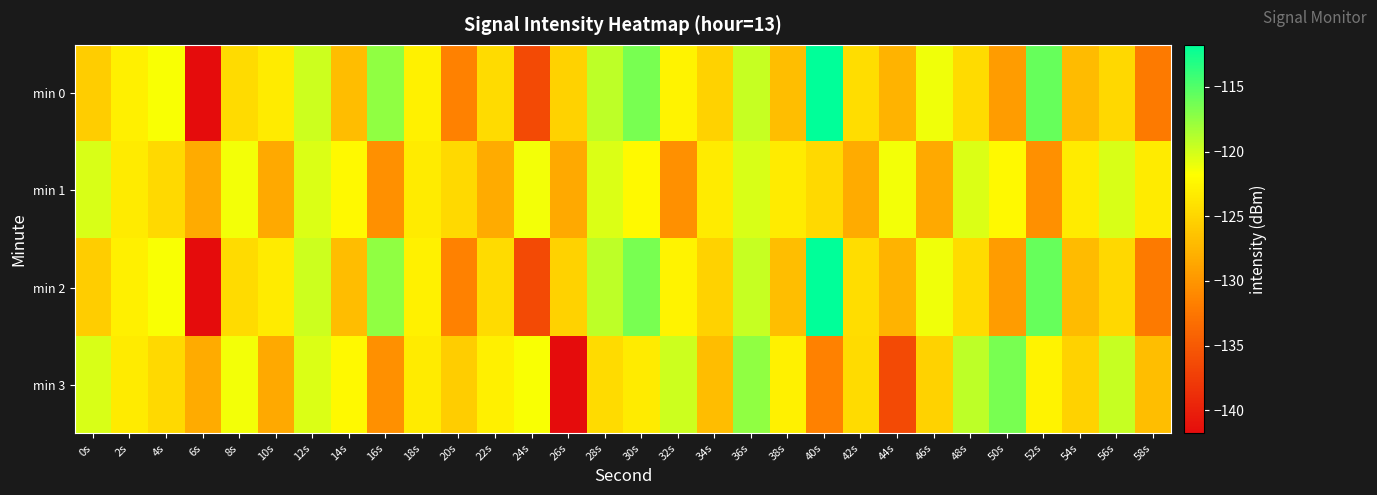

How many distinct data groups are displayed?

4